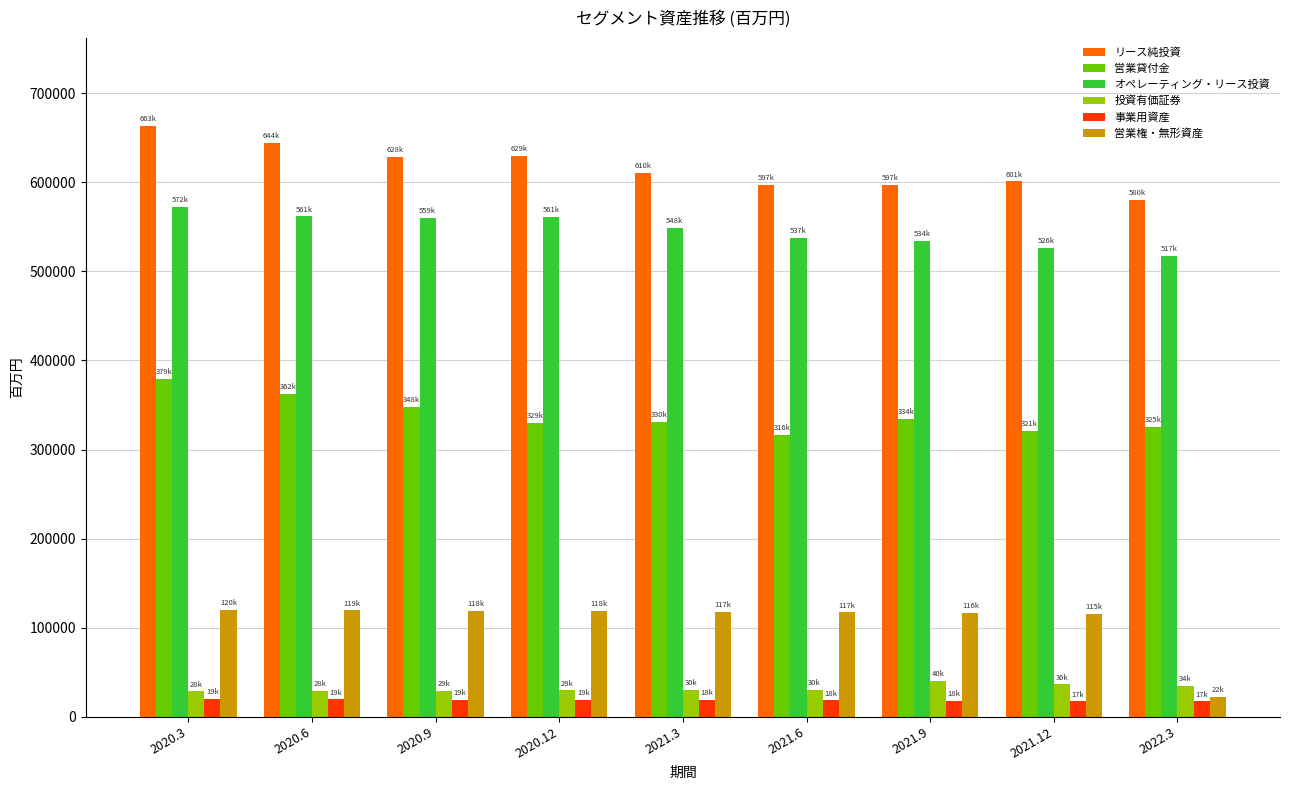

At how many categories does at least one series exceed 435000?

9